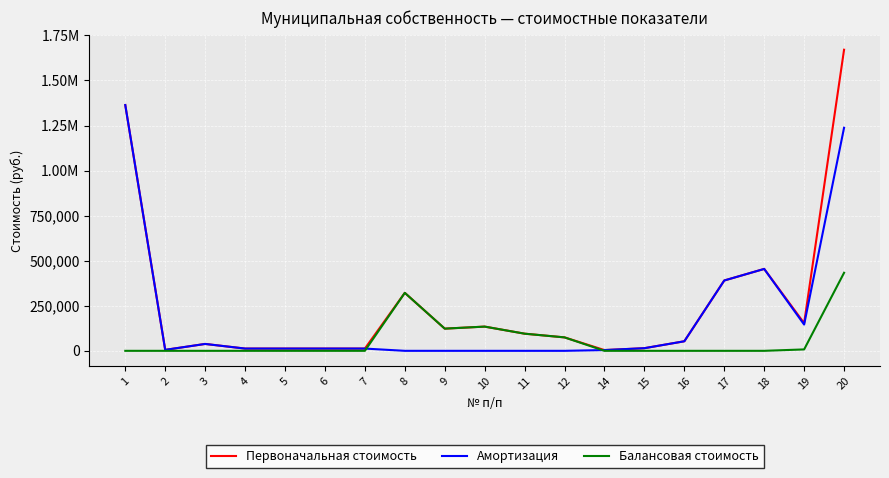

What are all the series names shown in the legend?

Первоначальная стоимость, Амортизация, Балансовая стоимость